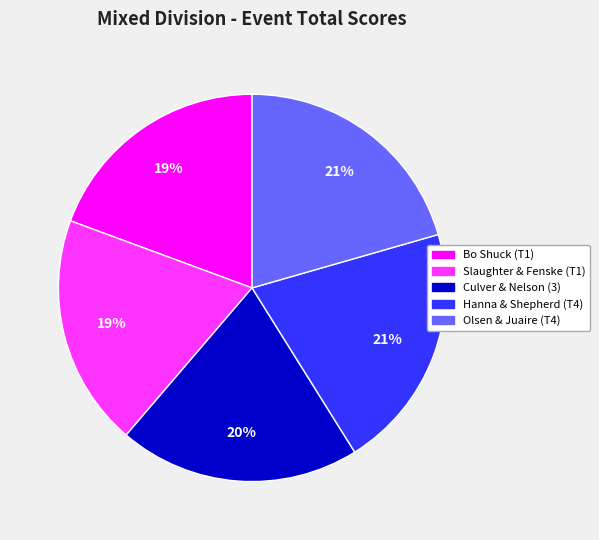

To the nearest percent, what portion does Olsen & Juaire (T4) represent?

21%